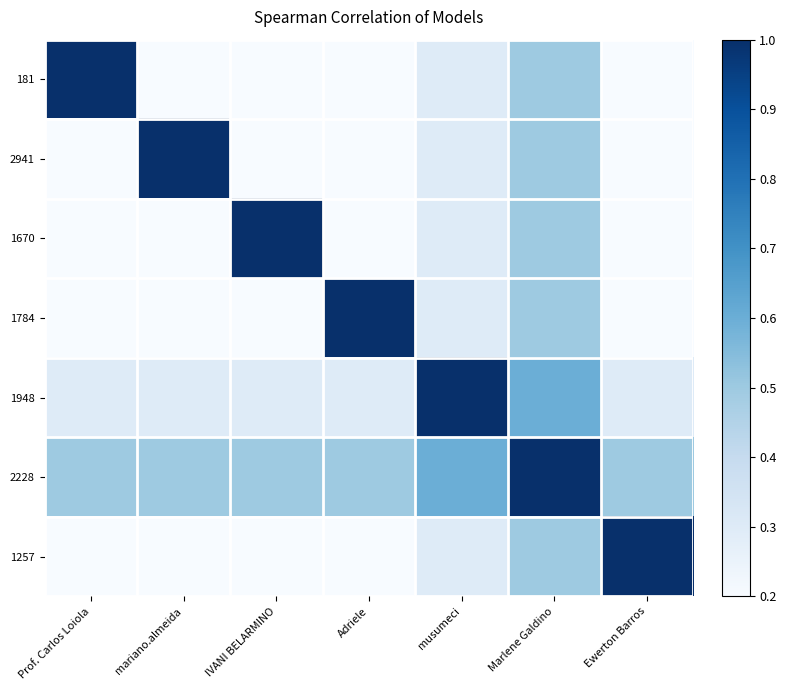

What is the maximum value shown in the chart?

1.0